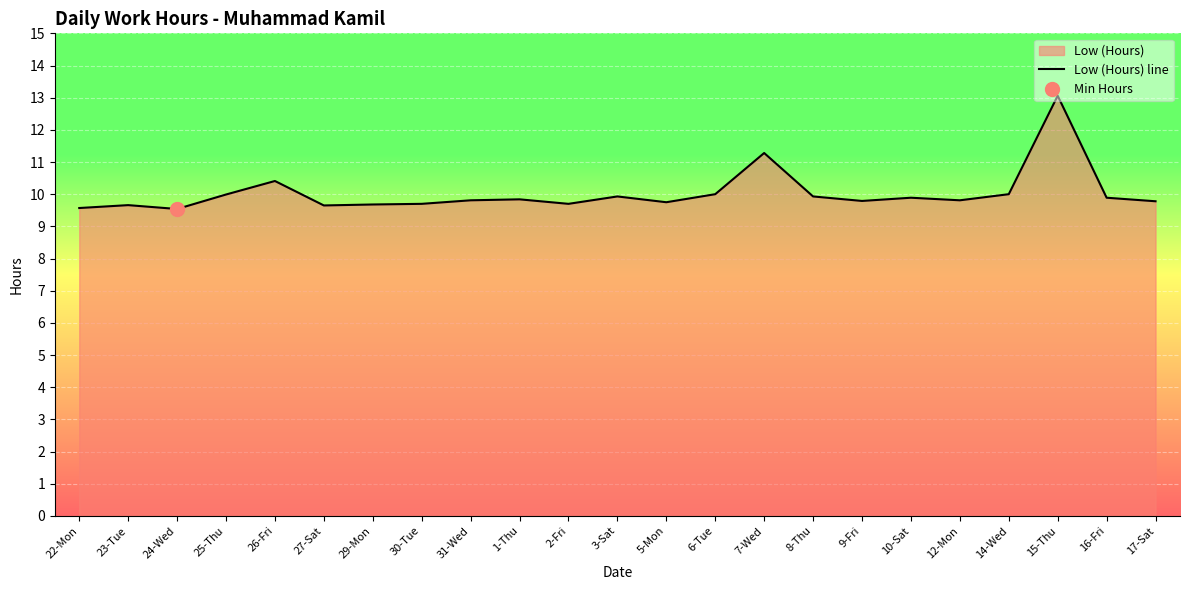

What is the ratio of the value at 2-Fri to the value at 24-Wed?

1.0